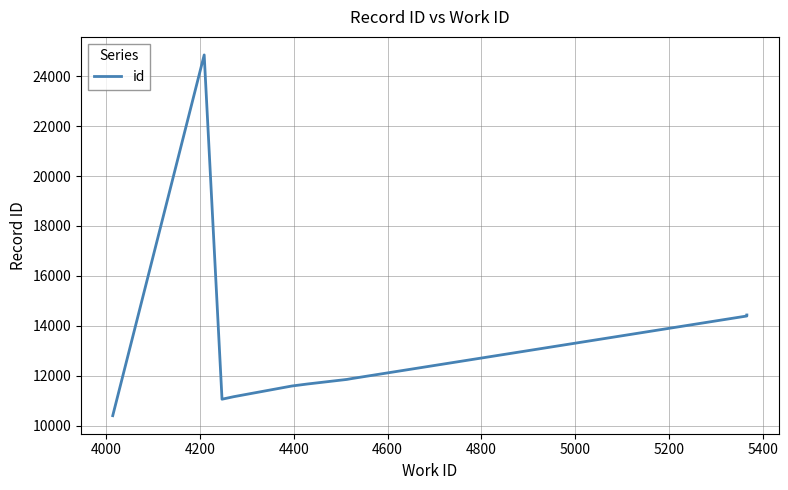

True or false: the data has more than 2 interior local peaks.

False